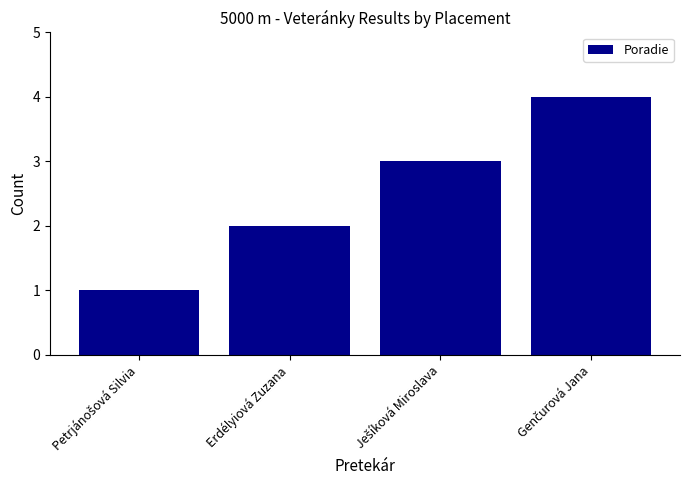

The value at Erdélyiová Zuzana is 3. True or false?

False